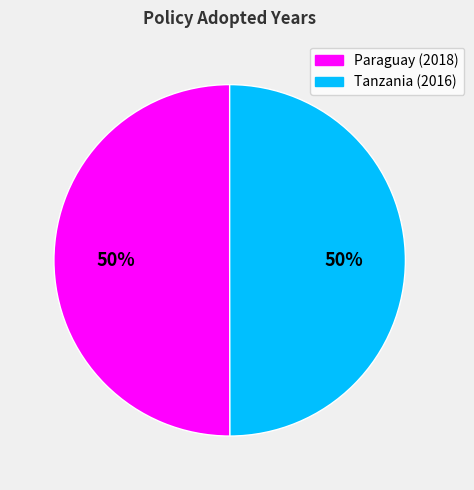

Count the number of slices in the pie.

2